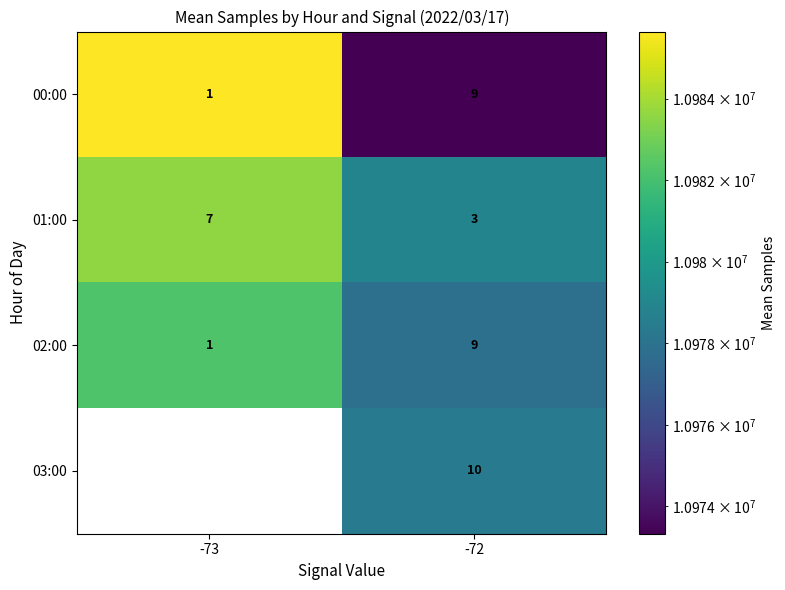

What is the average value of the 00:00 series?

5